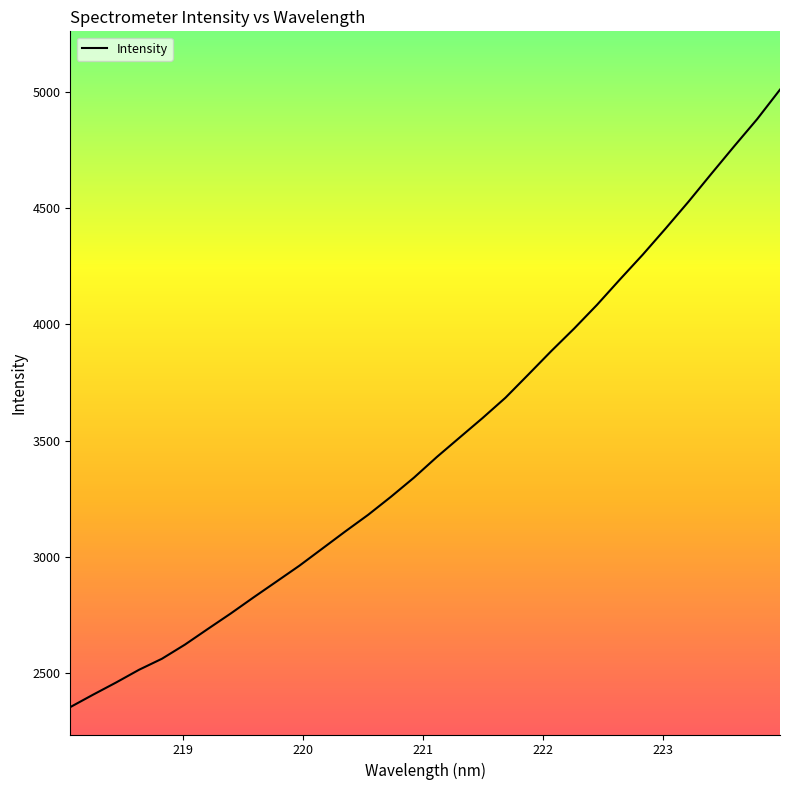

What is the difference between the maximum and minimum values?

2653.7